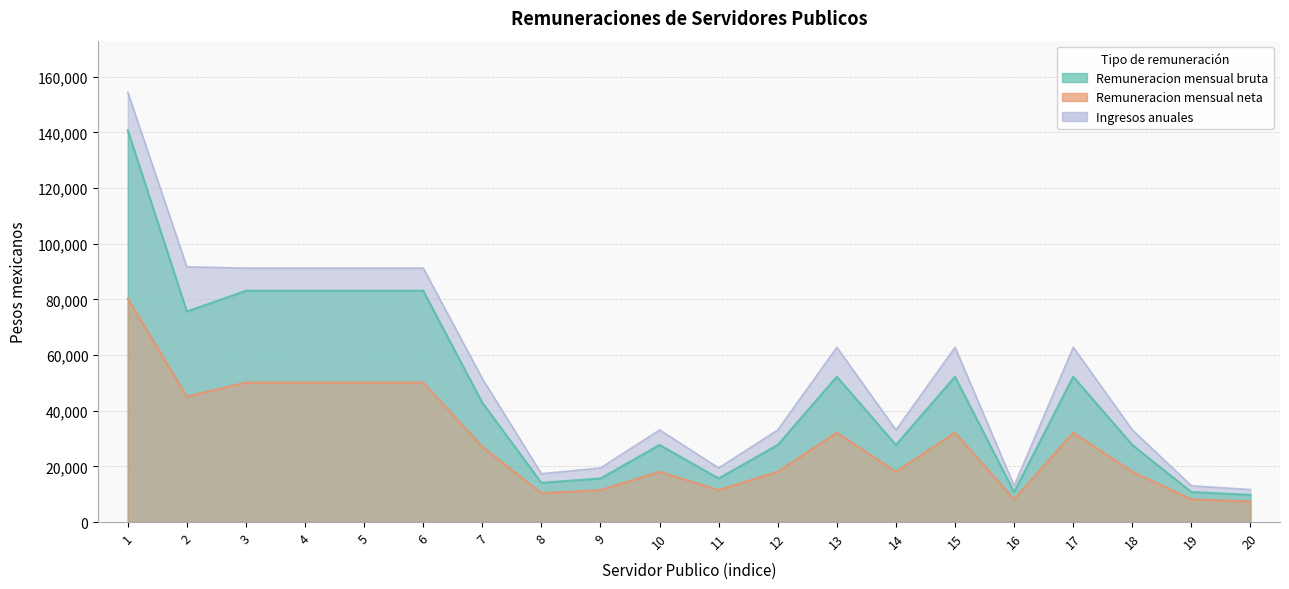

What is the smallest value displayed?

7402.0